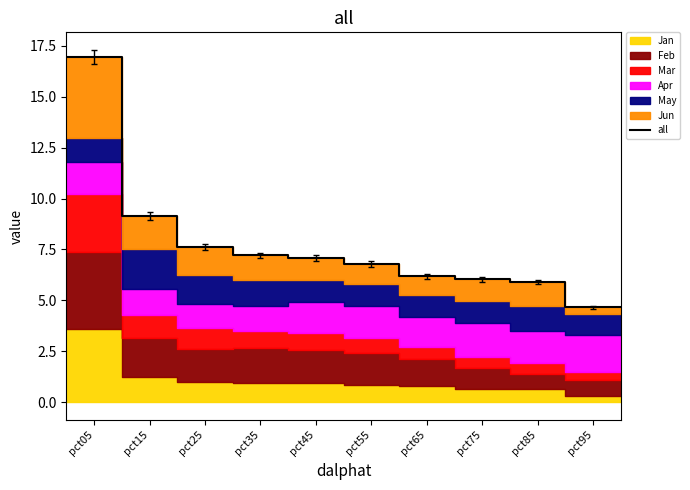

What is the minimum value shown in the chart?

4.7